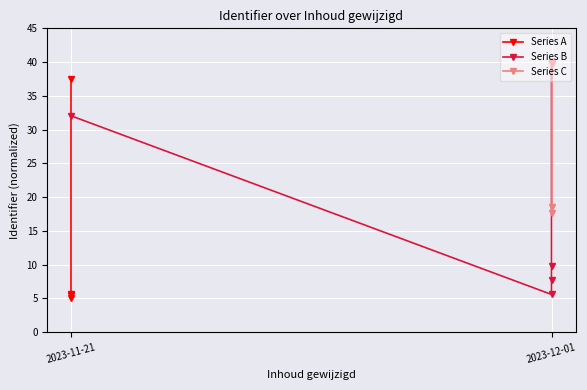

What is the sum of all Series C values?

155.4